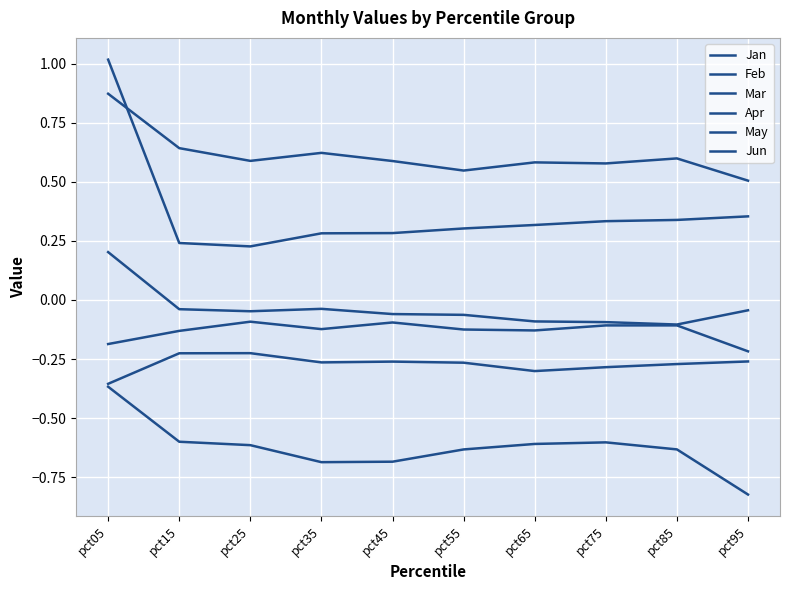

At which category does Apr reach its first local peak?

pct25